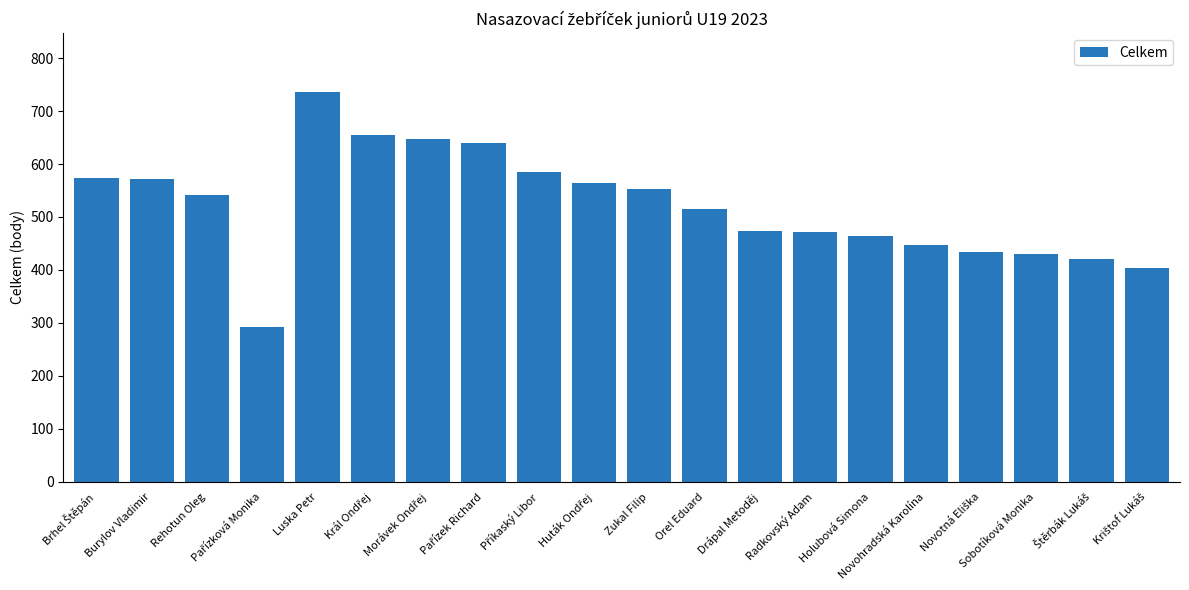

How many distinct data groups are displayed?

1